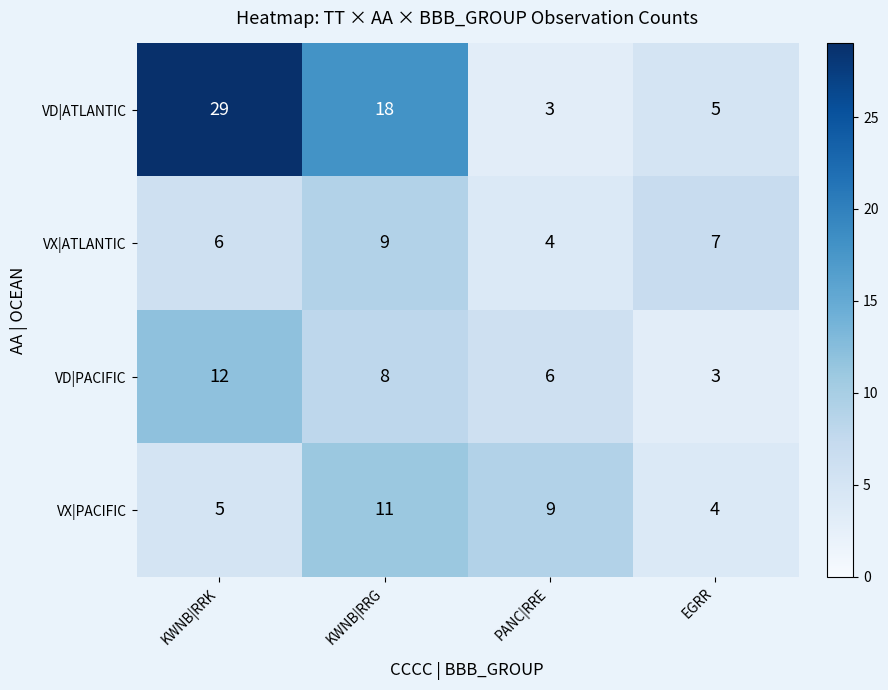

What is the difference between the VX|PACIFIC values at PANC|RRE and EGRR?

5